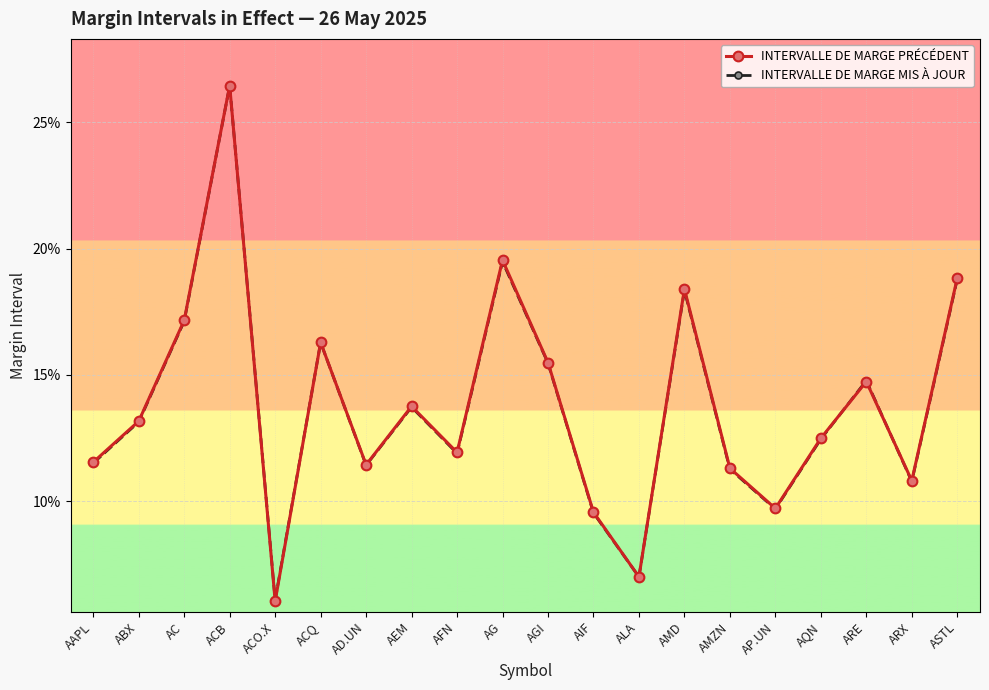

Does the chart have visible grid lines?

Yes